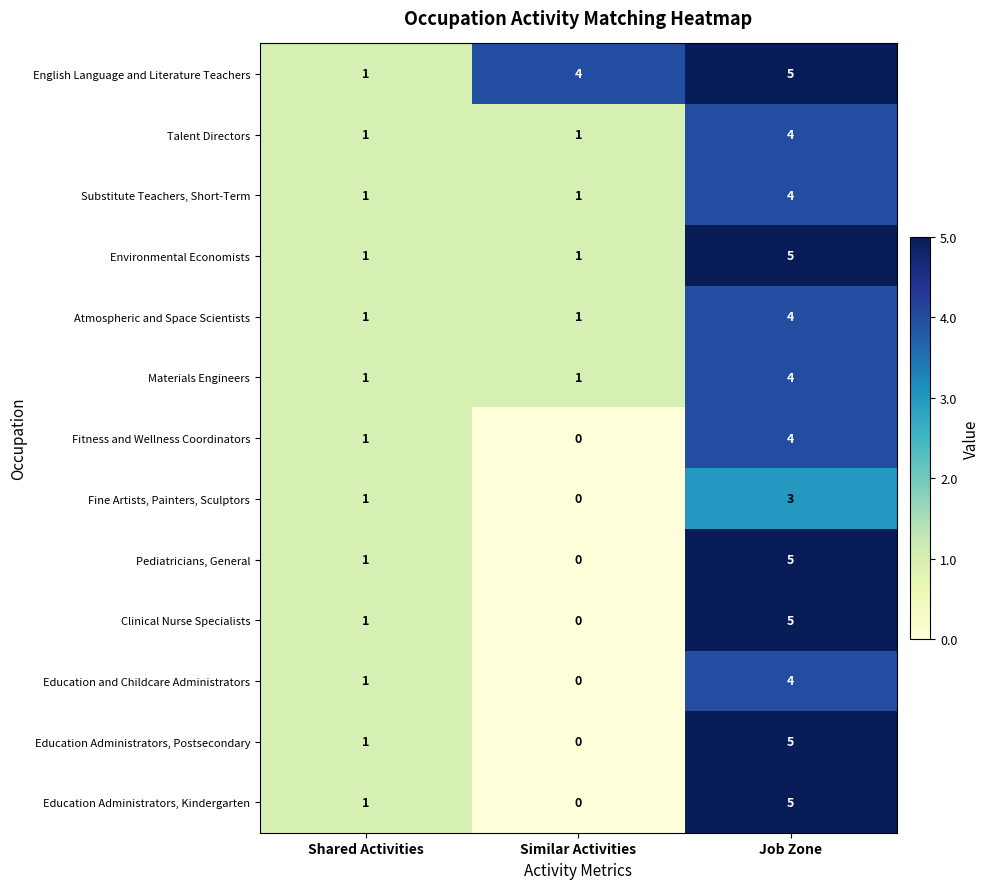

Which series has the largest total across all categories?

English Language and Literature Teachers